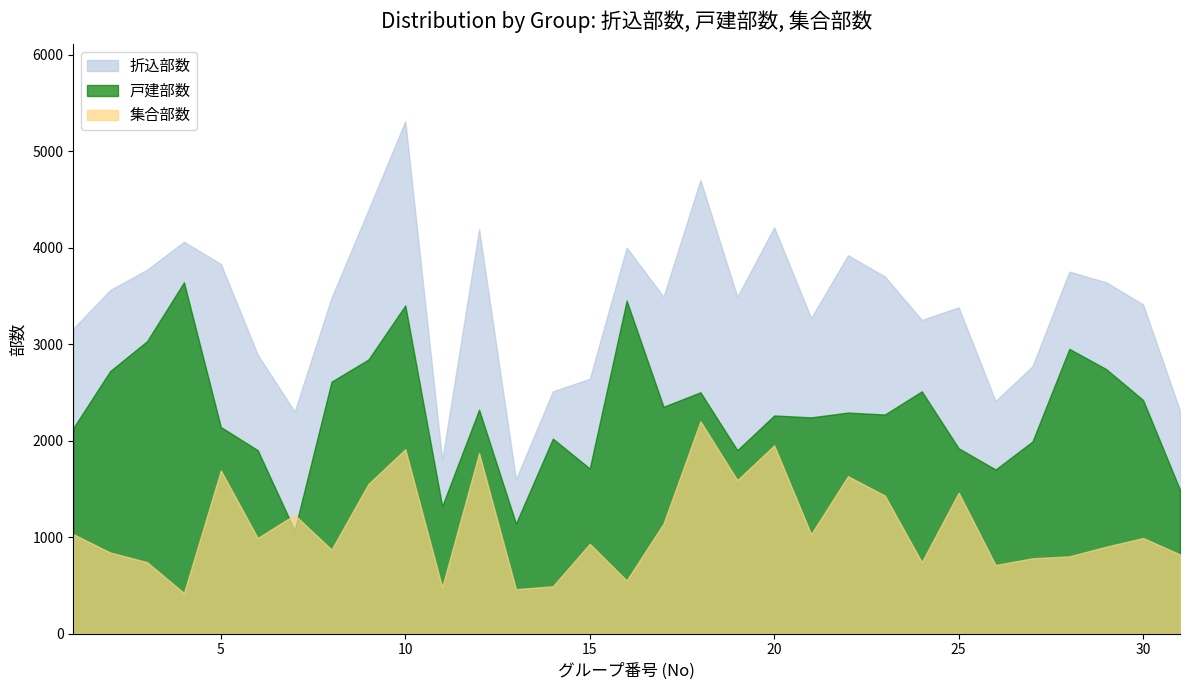

What is the greatest value displayed?

5310